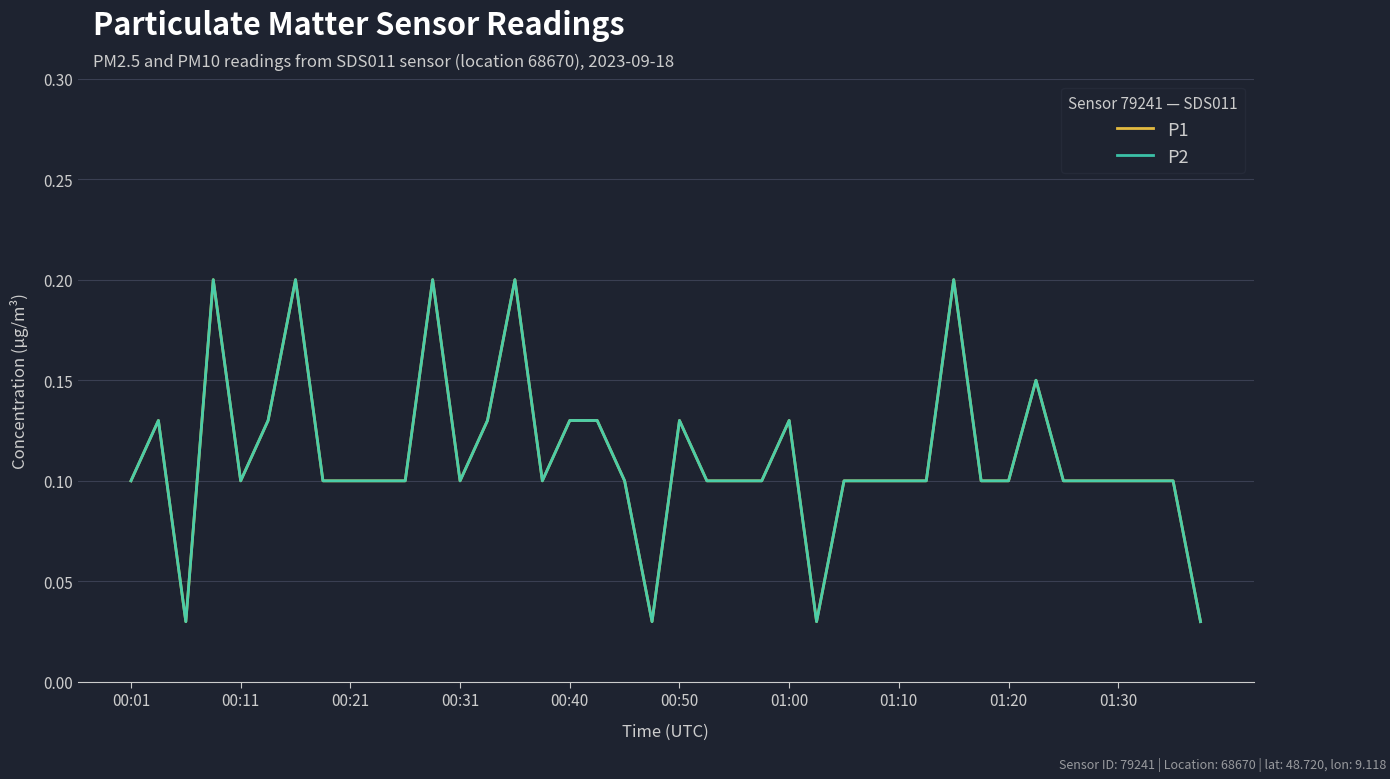

What is the difference between the maximum and minimum values in the P2 series?

0.2